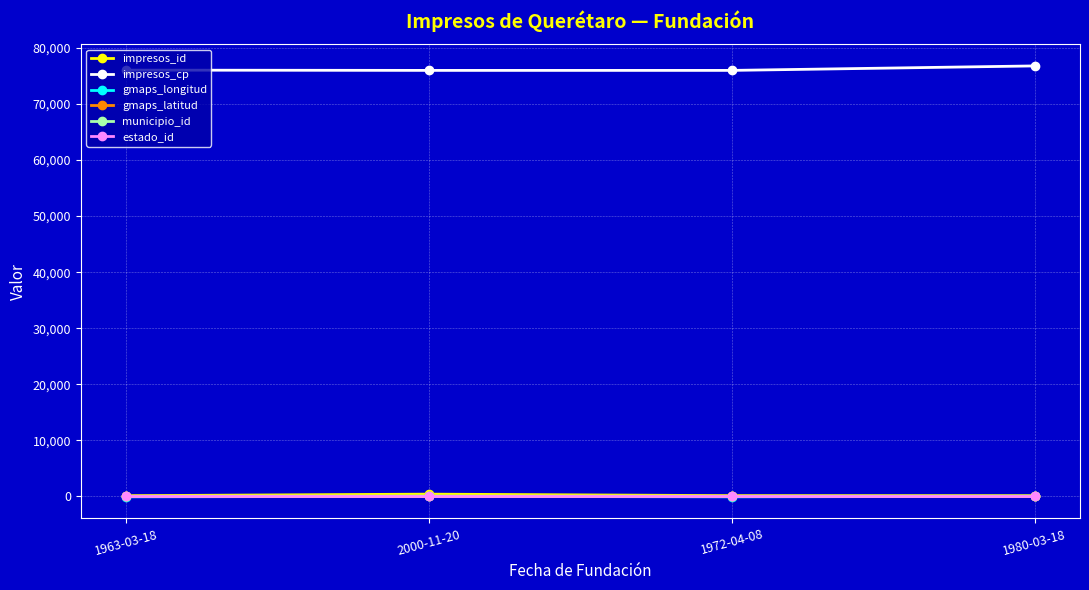

What is the smallest value displayed?

-100.4